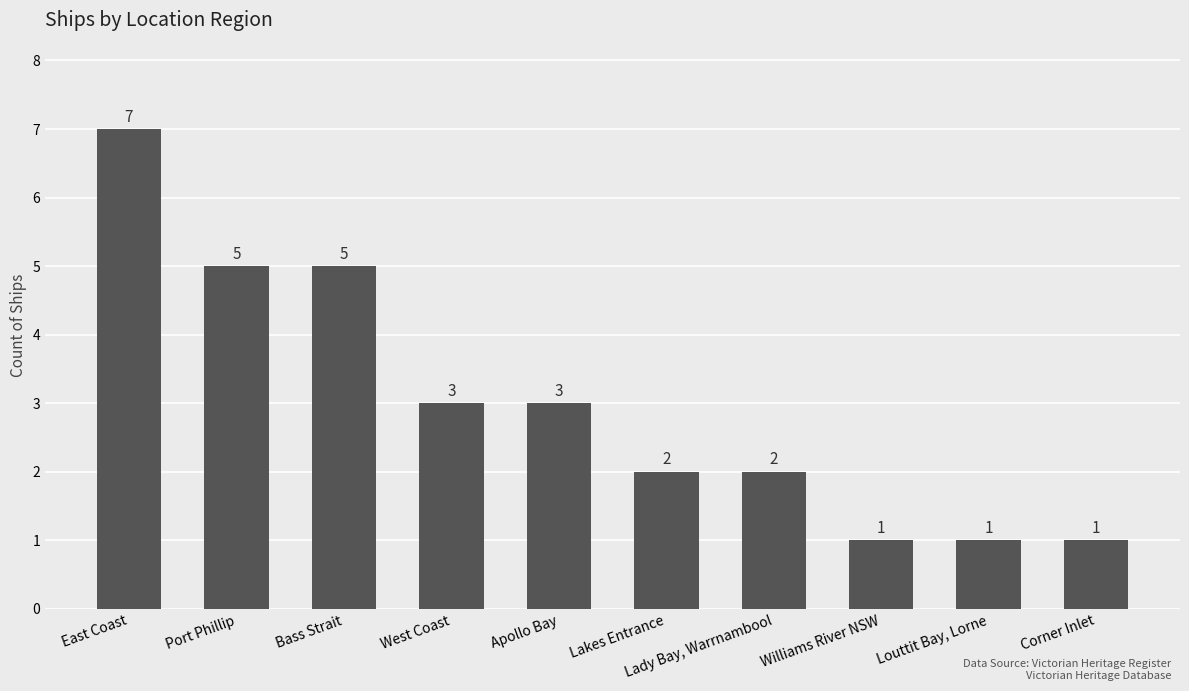

The value at Williams River NSW is 1. True or false?

True